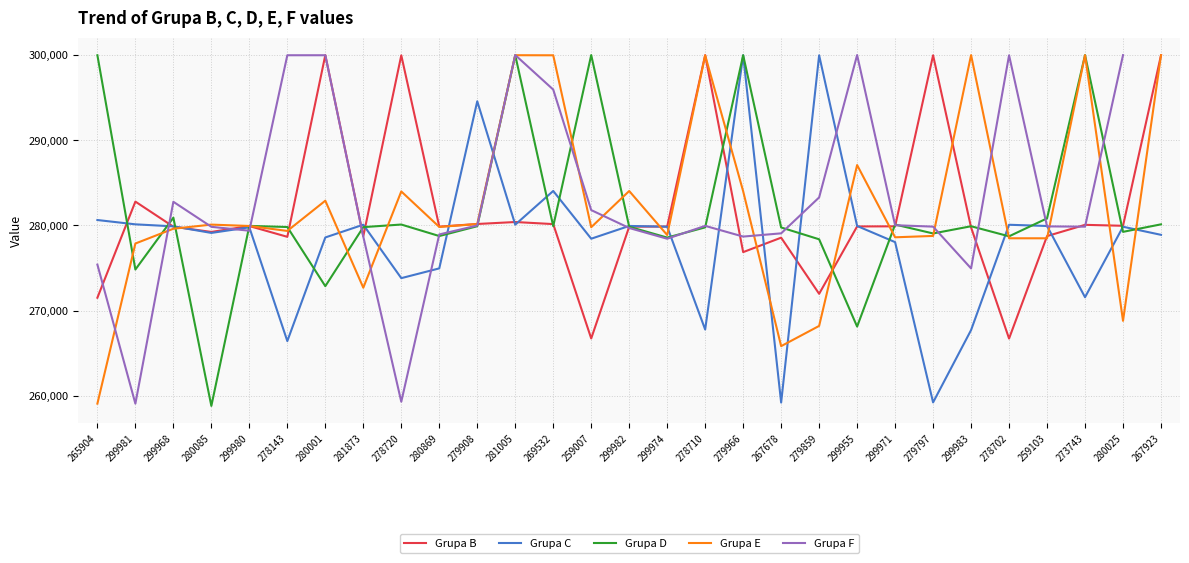

Which series has the widest spread of values?

Grupa D